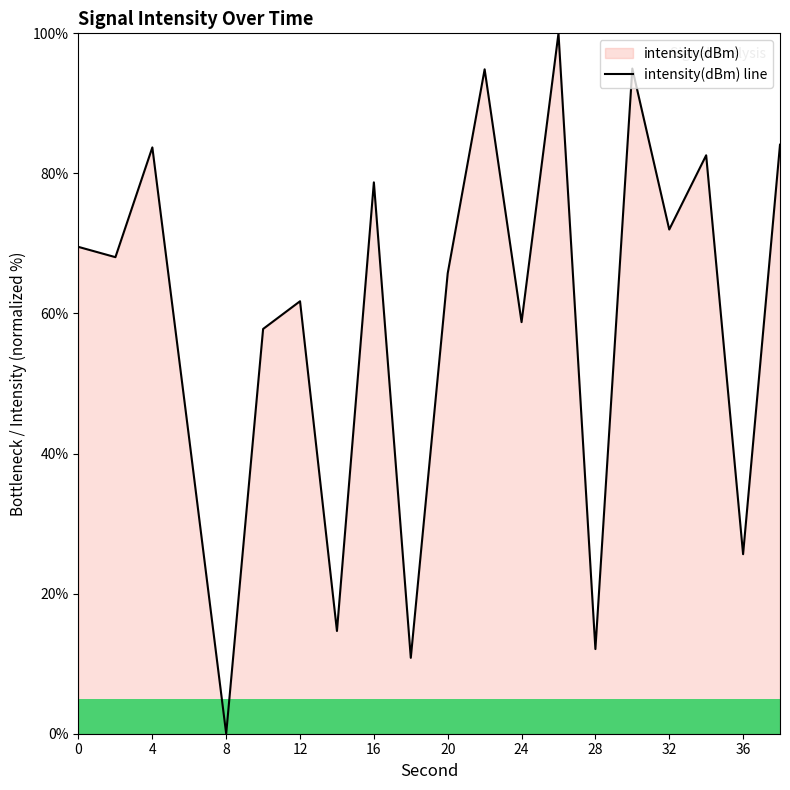

What is the greatest value displayed?

100.0